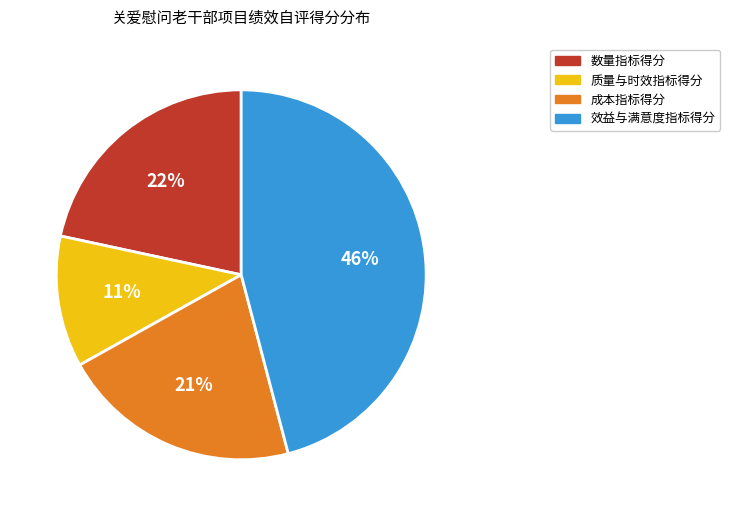

Which has a higher value, 数量指标得分 or 效益与满意度指标得分?

效益与满意度指标得分